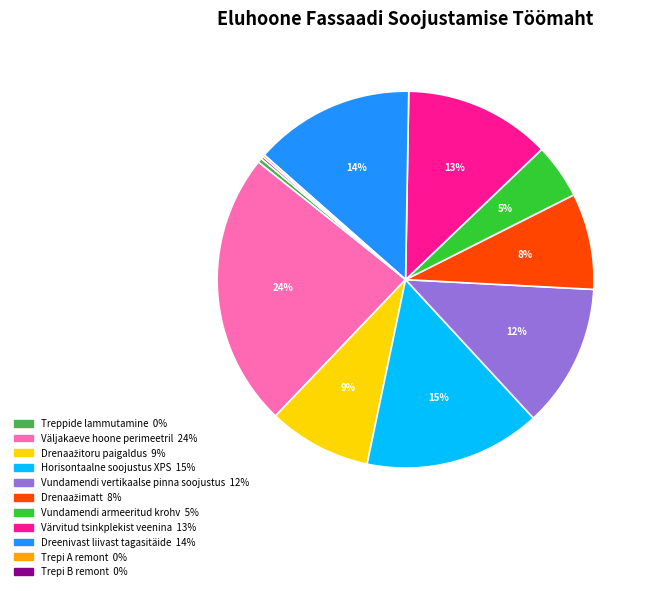

Which has a higher value, Vundamendi vertikaalse pinna soojustus or Dreenivast liivast tagasitäide?

Dreenivast liivast tagasitäide